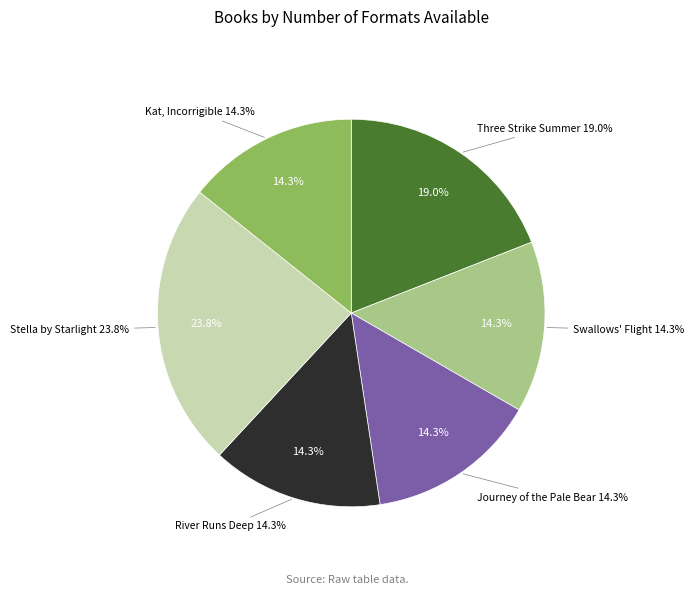

What percentage do Kat, Incorrigible and Swallows' Flight together represent?

28.6%